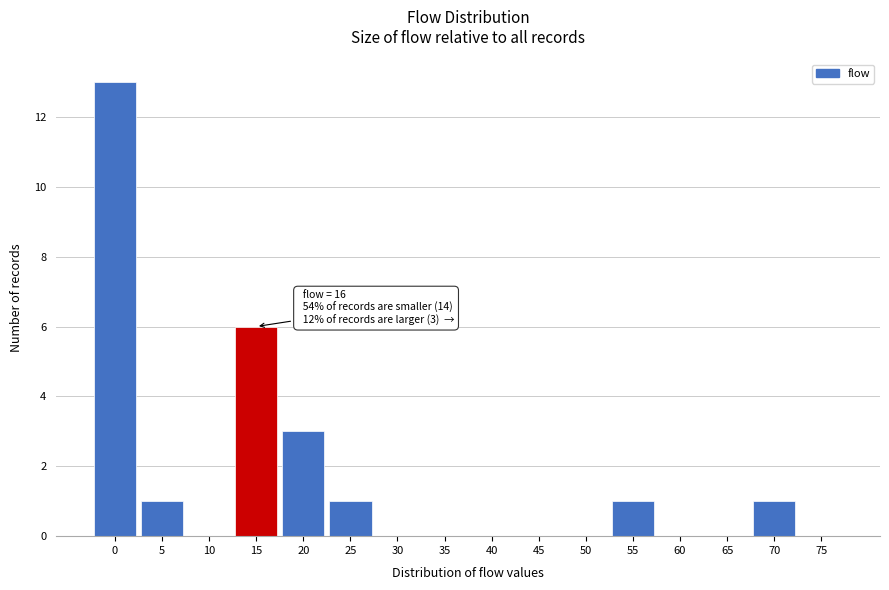

Reading left to right, list all the values displayed in this chart.

0=13	5=1	10=0	15=6	20=3	25=1	30=0	35=0	40=0	45=0	50=0	55=1	60=0	65=0	70=1	75=0